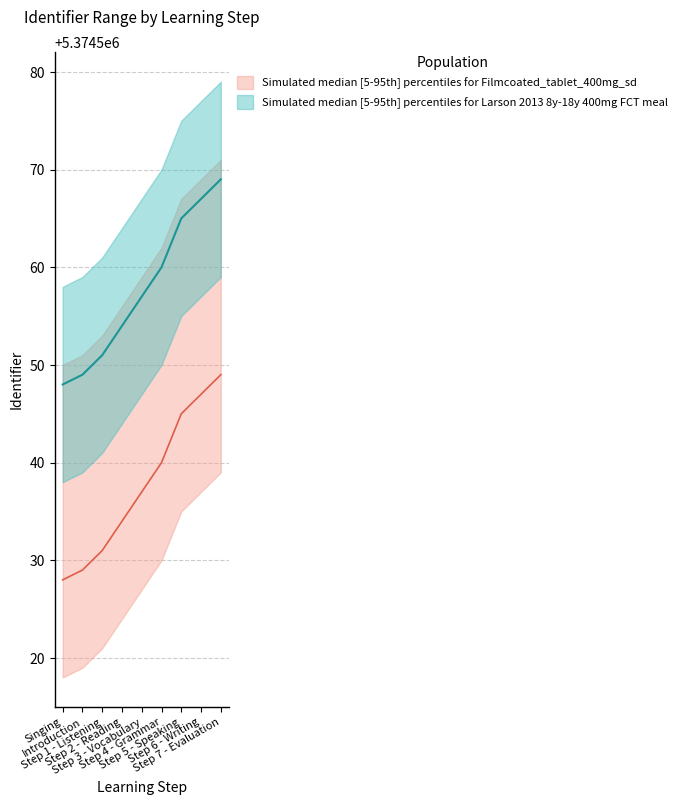

What is the total value across all series at Step 4 - Grammar?

10749100